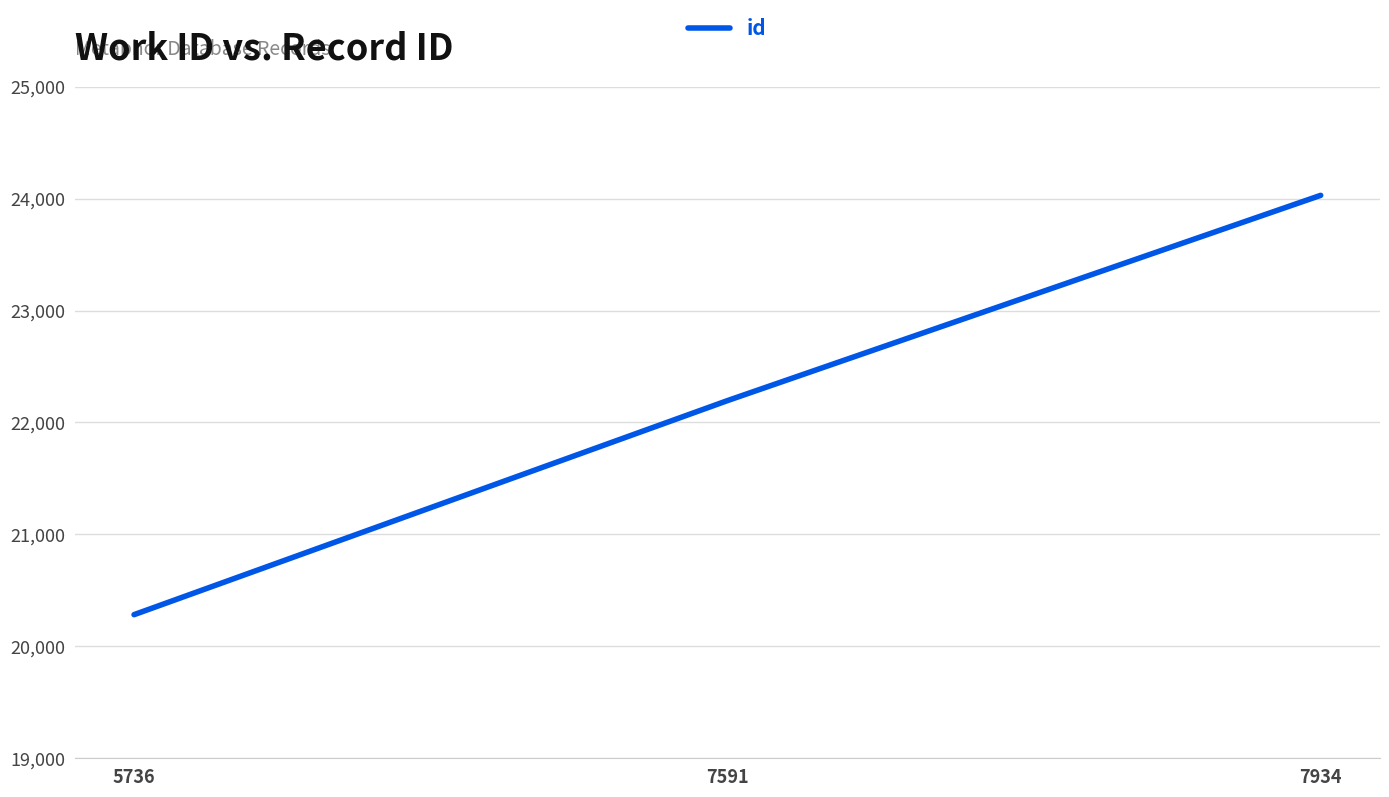

What is the sum of all values?

66507